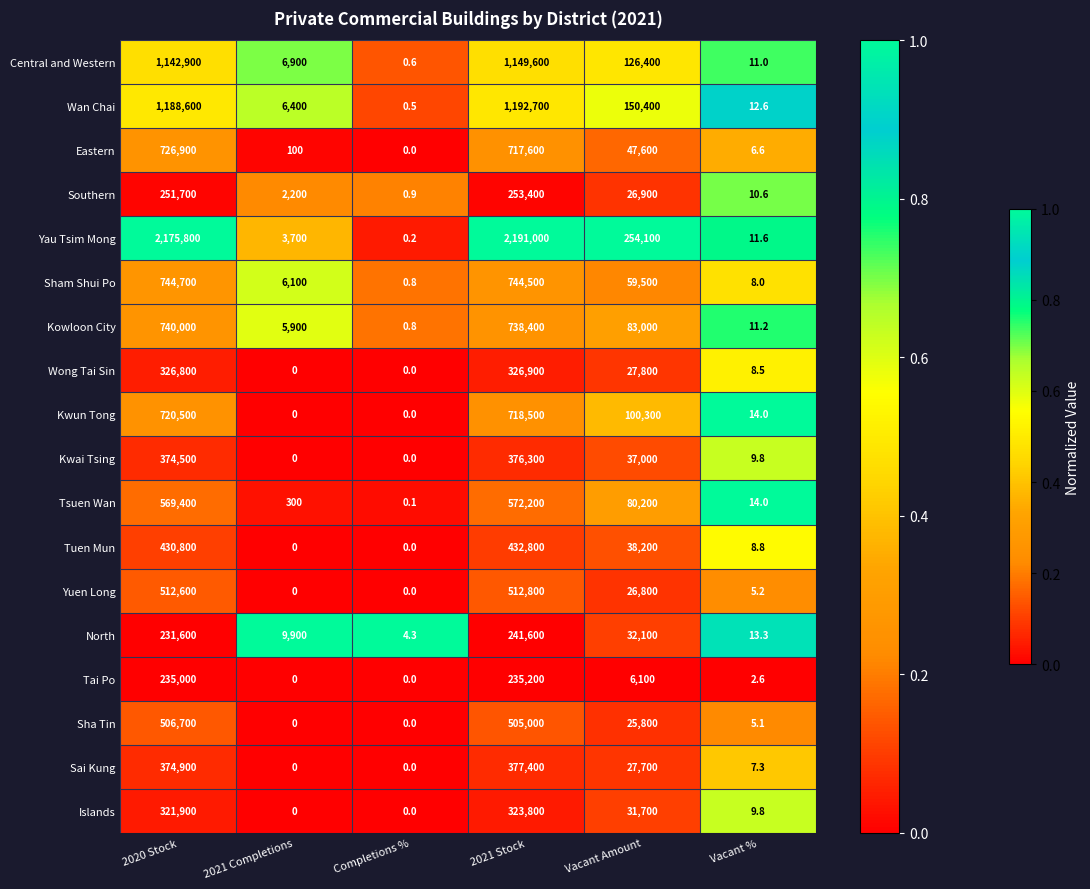

The value of Kowloon City at Vacant % is 11.2. True or false?

True